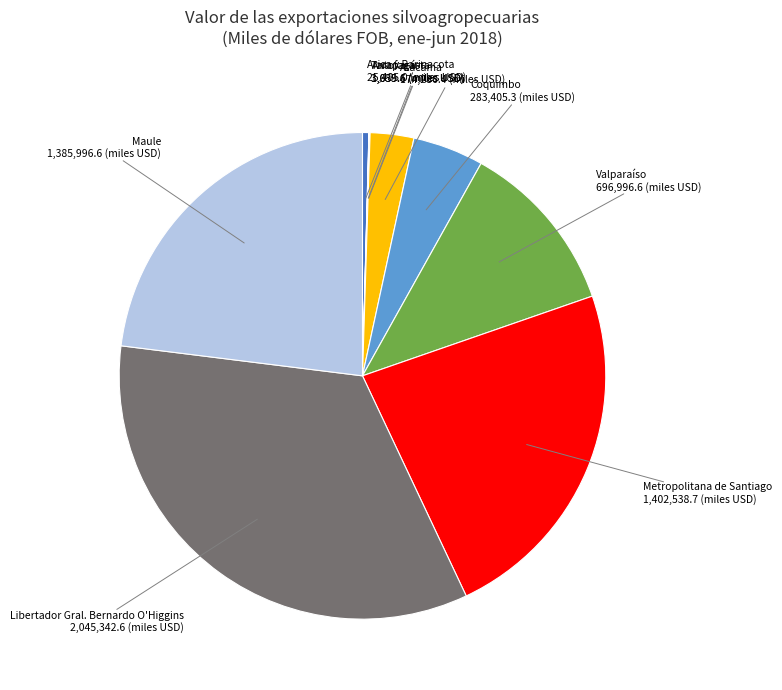

Is there a majority slice in this chart?

No